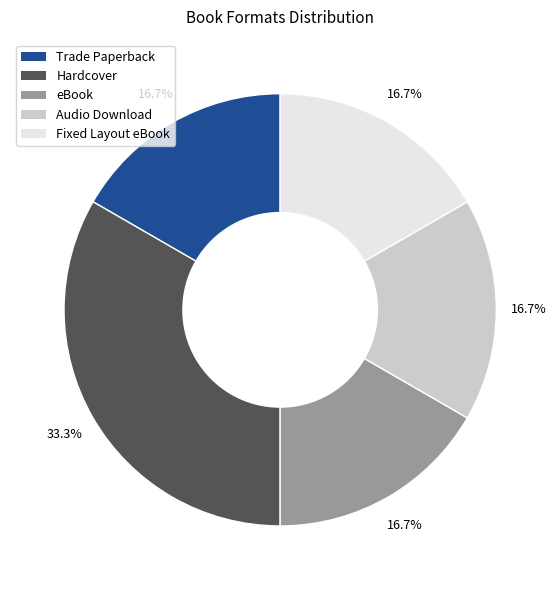

To the nearest percent, what percentage of the pie is Trade Paperback?

17%